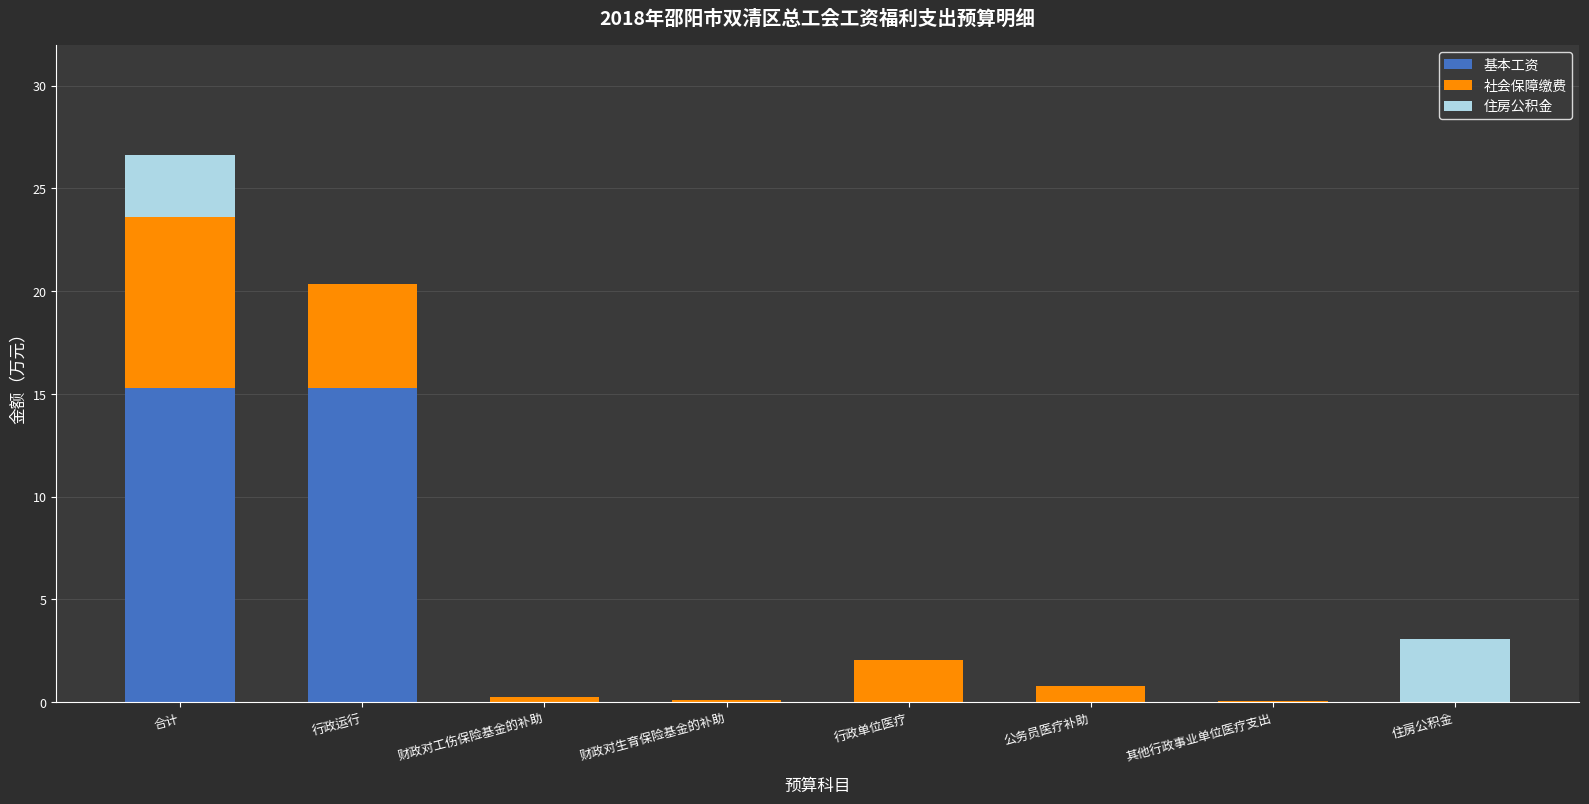

Reading right to left, transcribe the values for 基本工资.

住房公积金=0.0	其他行政事业单位医疗支出=0.0	公务员医疗补助=0.0	行政单位医疗=0.0	财政对生育保险基金的补助=0.0	财政对工伤保险基金的补助=0.0	行政运行=15.3	合计=15.3